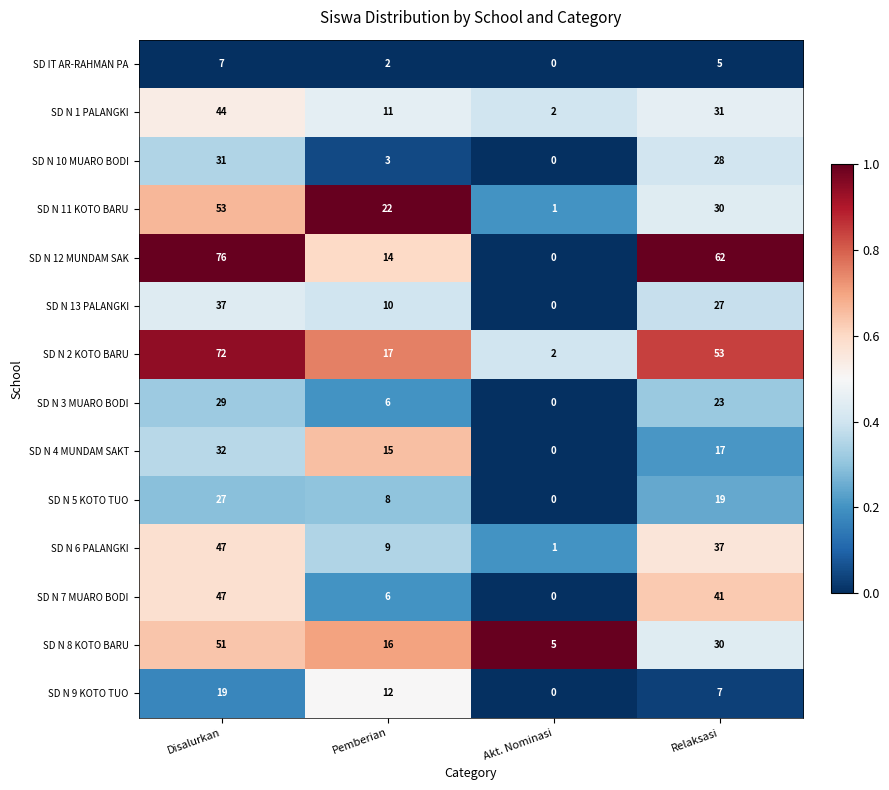

Is the value of SD N 2 KOTO BARU at Disalurkan greater than the value of SD N 3 MUARO BODI at Relaksasi?

Yes